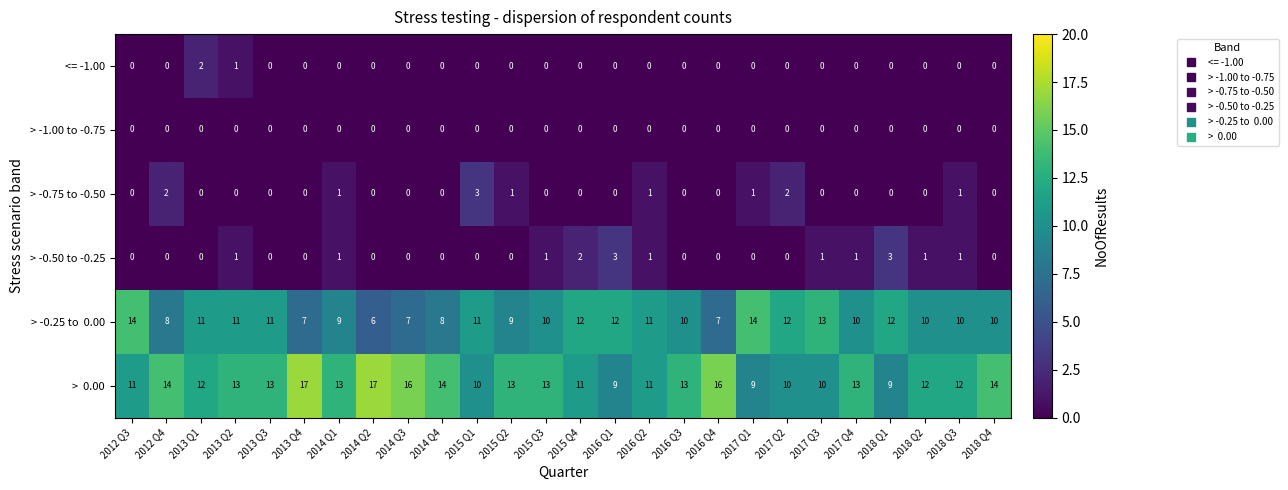

What is the greatest value displayed?

17